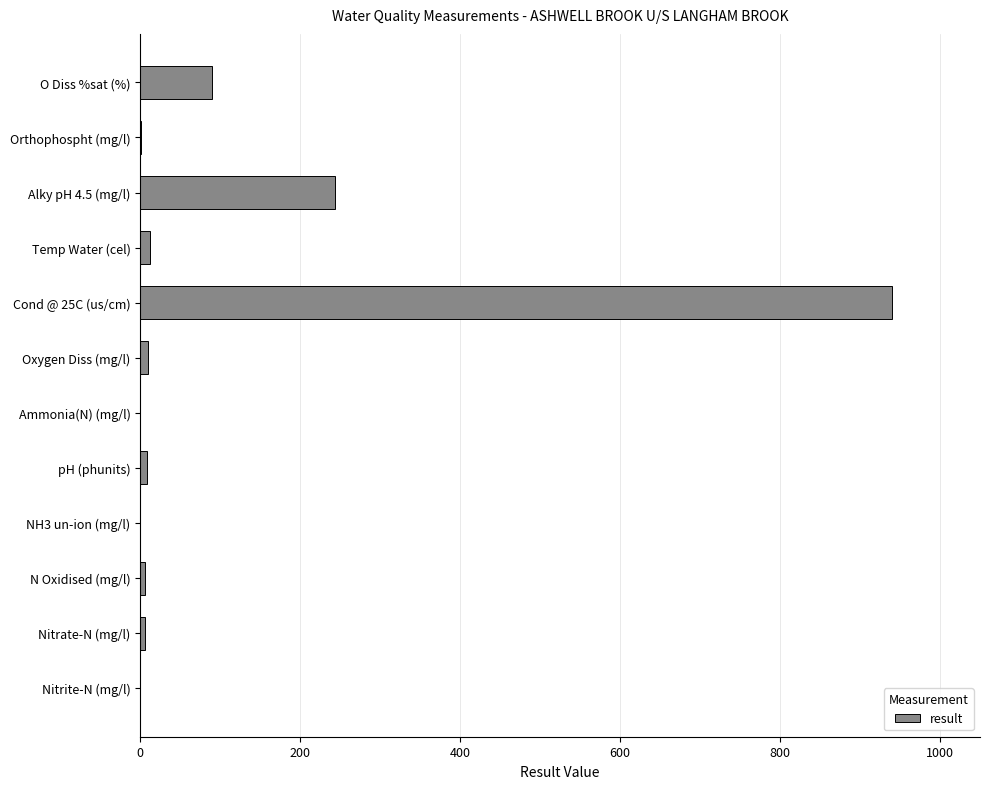

The value at NH3 un-ion (mg/l) is 0.0. True or false?

True